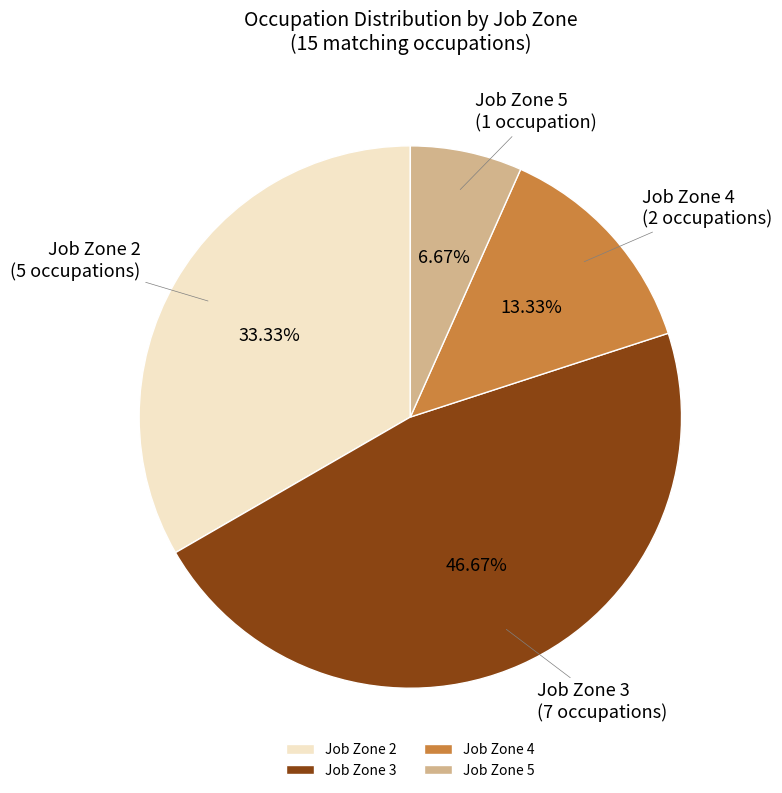

Which slice is the largest?

Job Zone 3